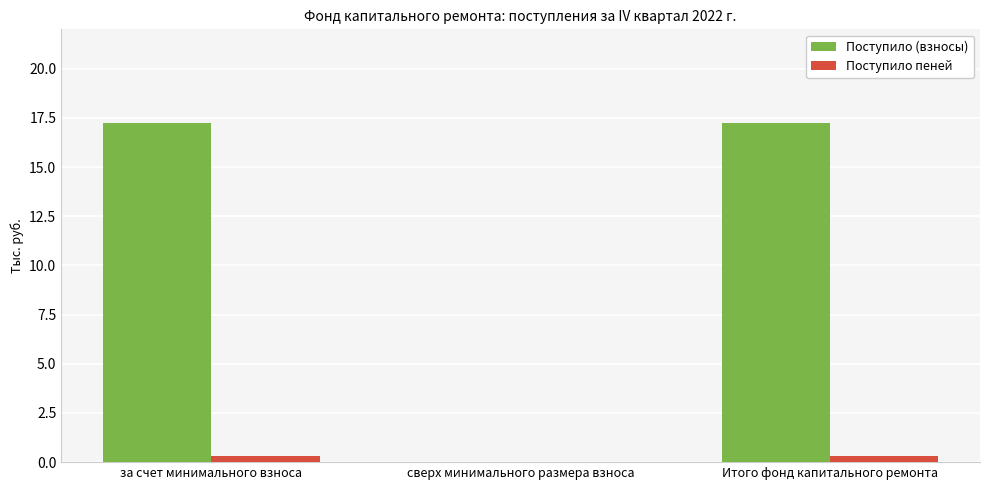

What is the sum of the Поступило пеней values at сверх минимального размера взноса and за счет минимального взноса?

0.3